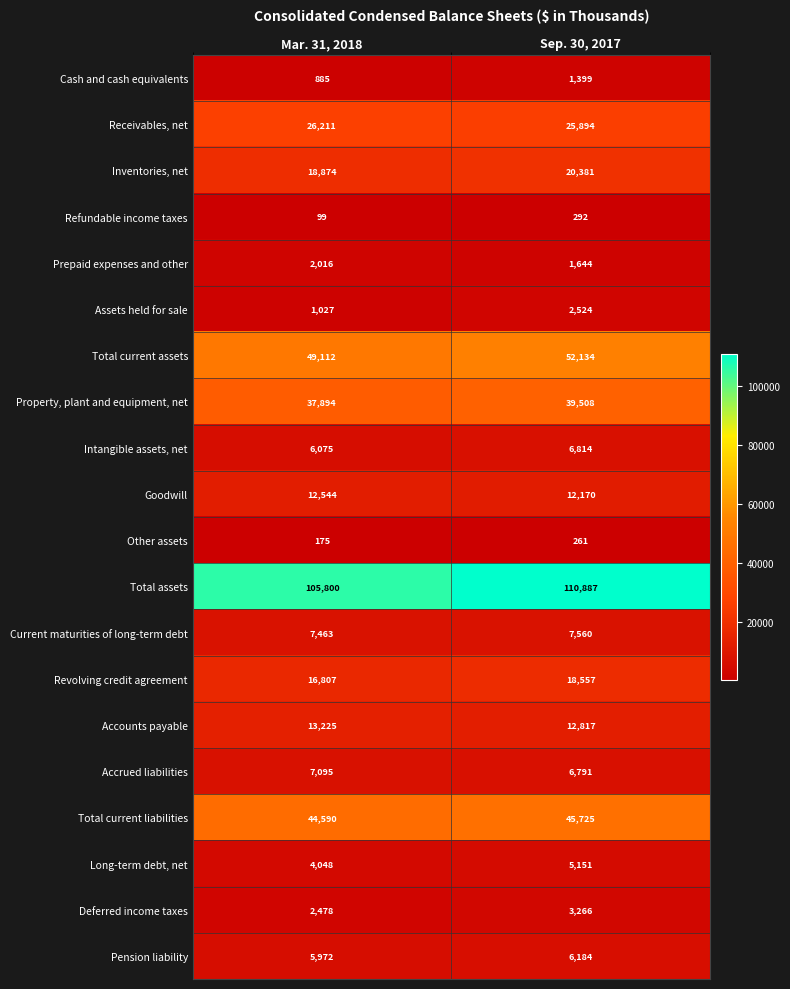

What is the sum of all Goodwill values?

24714